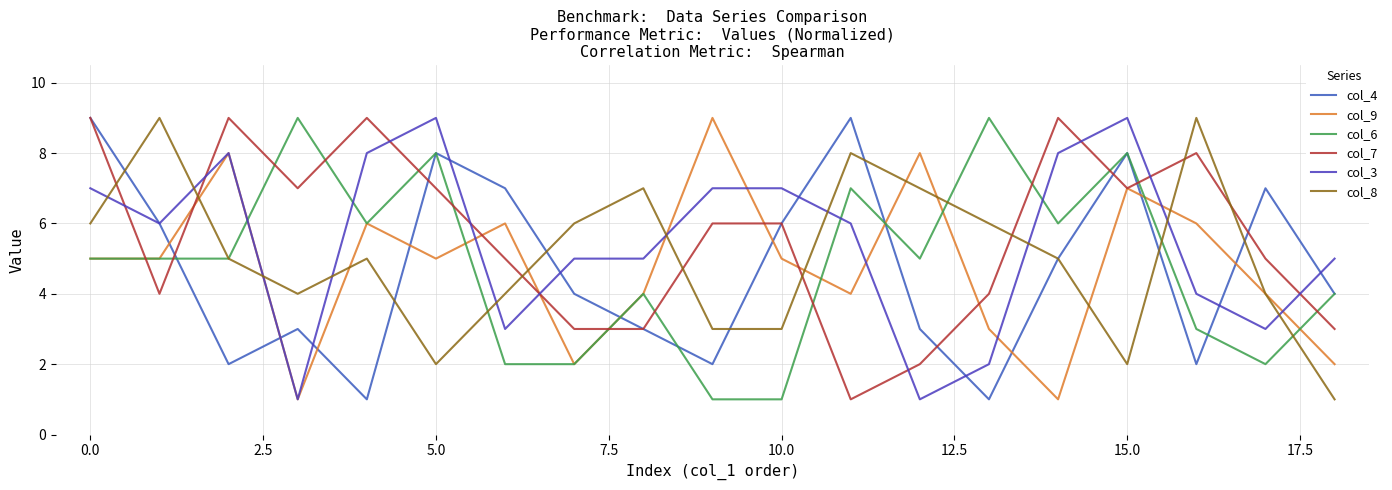

Reading right to left, extract all data points from this chart.

col_4: 4	7	2	8	5	1	3	9	6	2	3	4	7	8	1	3	2	6	9
col_9: 2	4	6	7	1	3	8	4	5	9	4	2	6	5	6	1	8	5	5
col_6: 4	2	3	8	6	9	5	7	1	1	4	2	2	8	6	9	5	5	5
col_7: 3	5	8	7	9	4	2	1	6	6	3	3	5	7	9	7	9	4	9
col_3: 5	3	4	9	8	2	1	6	7	7	5	5	3	9	8	1	8	6	7
col_8: 1	4	9	2	5	6	7	8	3	3	7	6	4	2	5	4	5	9	6